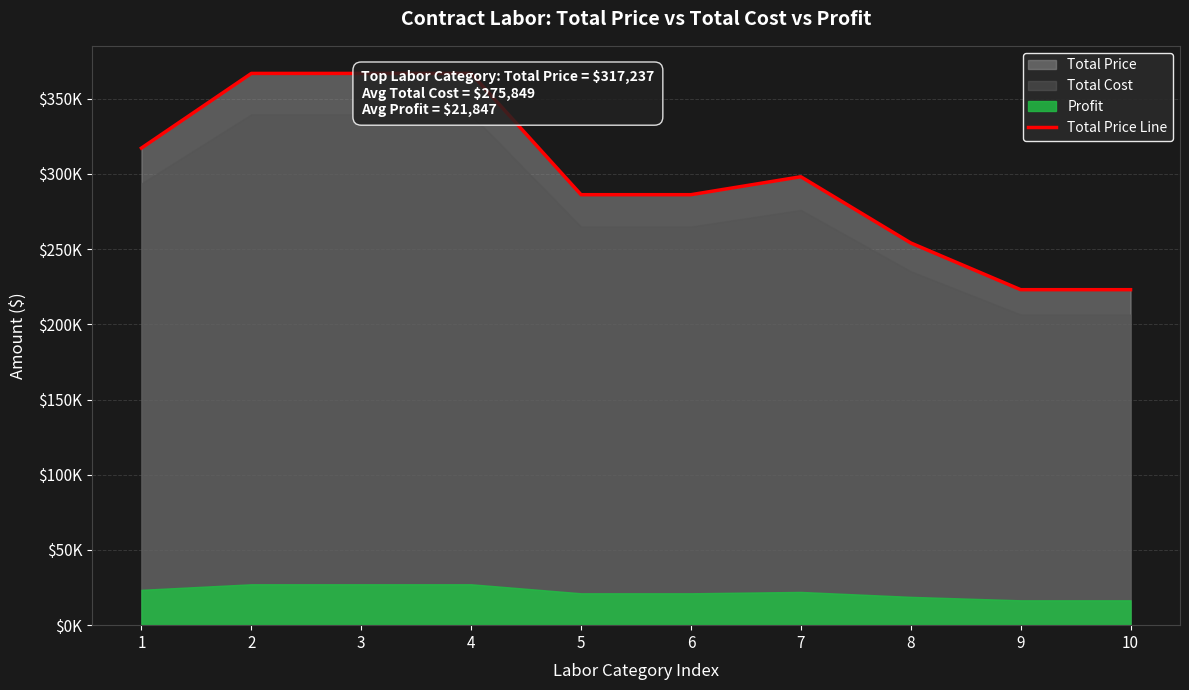

At which category does the chart reach its peak across all series?

2